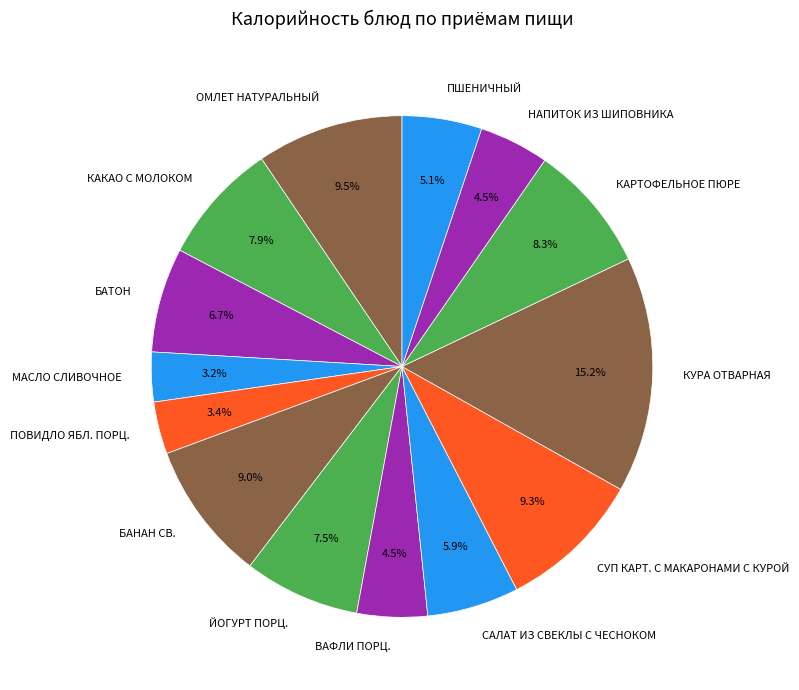

How many segments does this pie chart have?

14